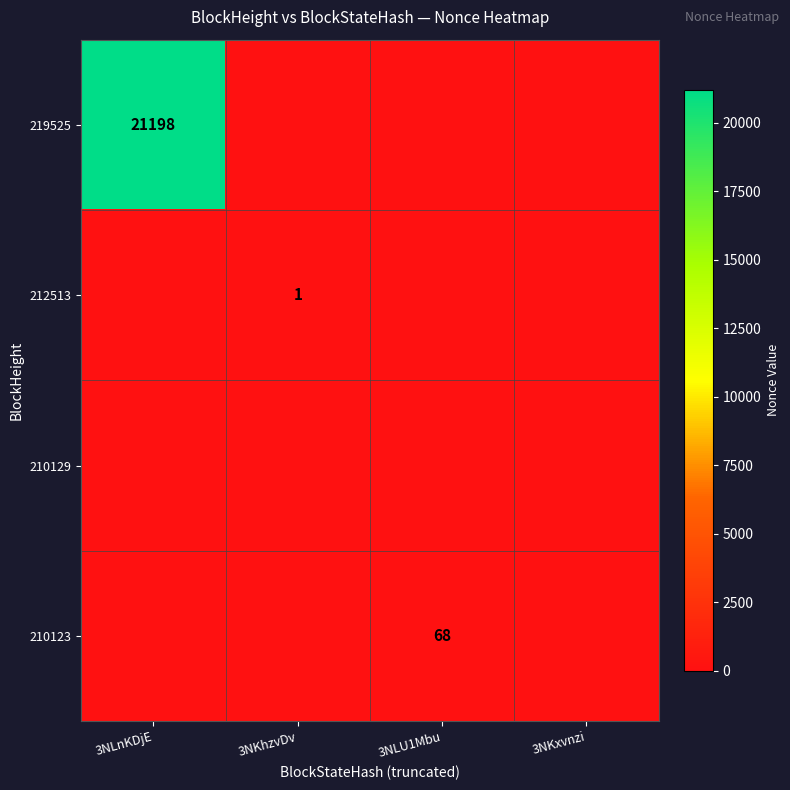

Is it true that 219525 equals 21198 at 3NLnKDjE?

True